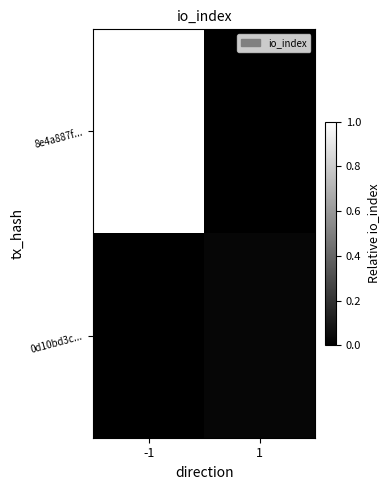

Rank the series at -1 from highest to lowest value.

8e4a887f..., 0d10bd3c...